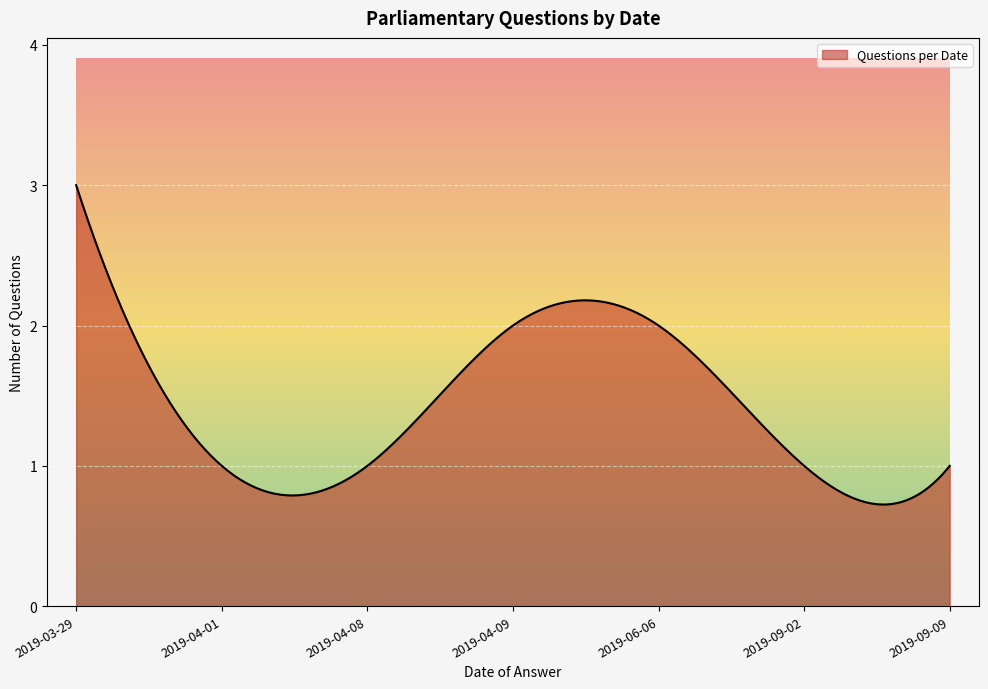

What is the maximum value shown in the chart?

3.0